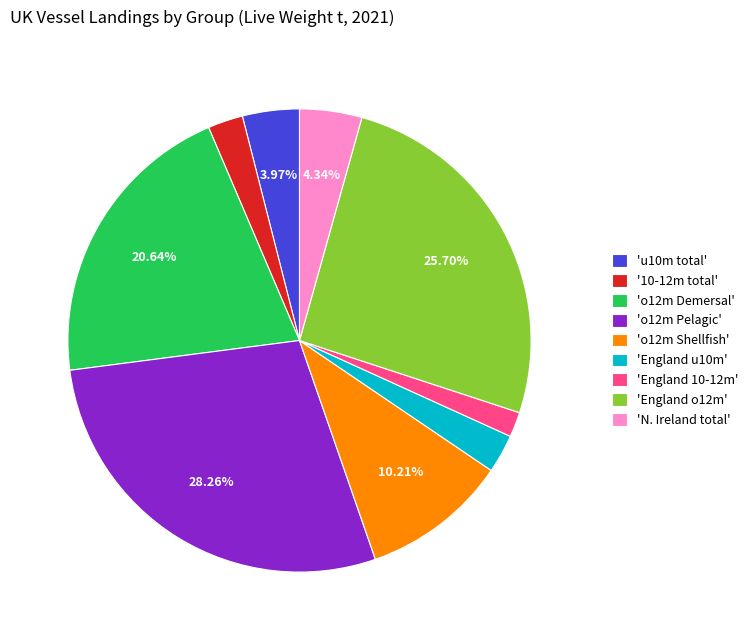

Is there a majority slice in this chart?

No